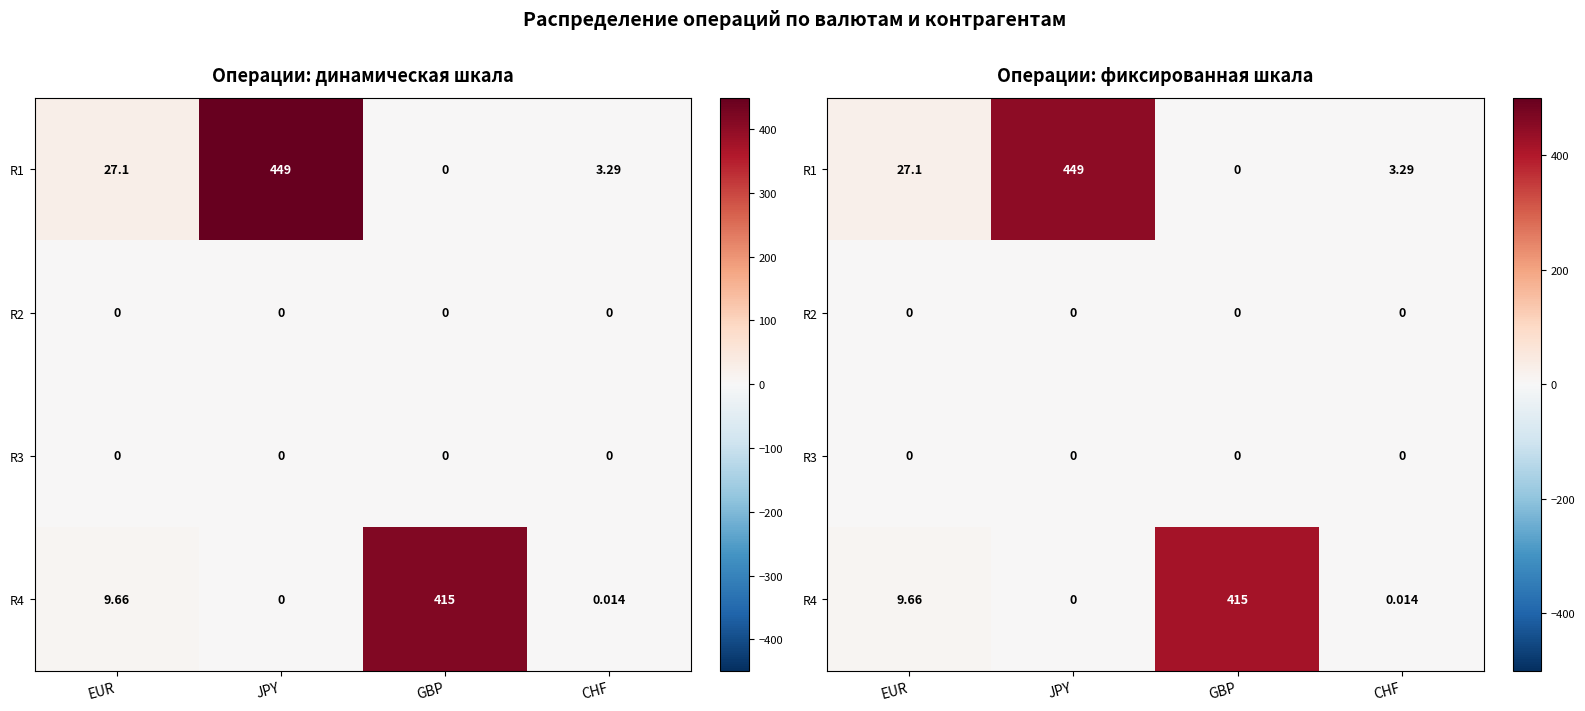

How many data points in R4 are above 9?

2